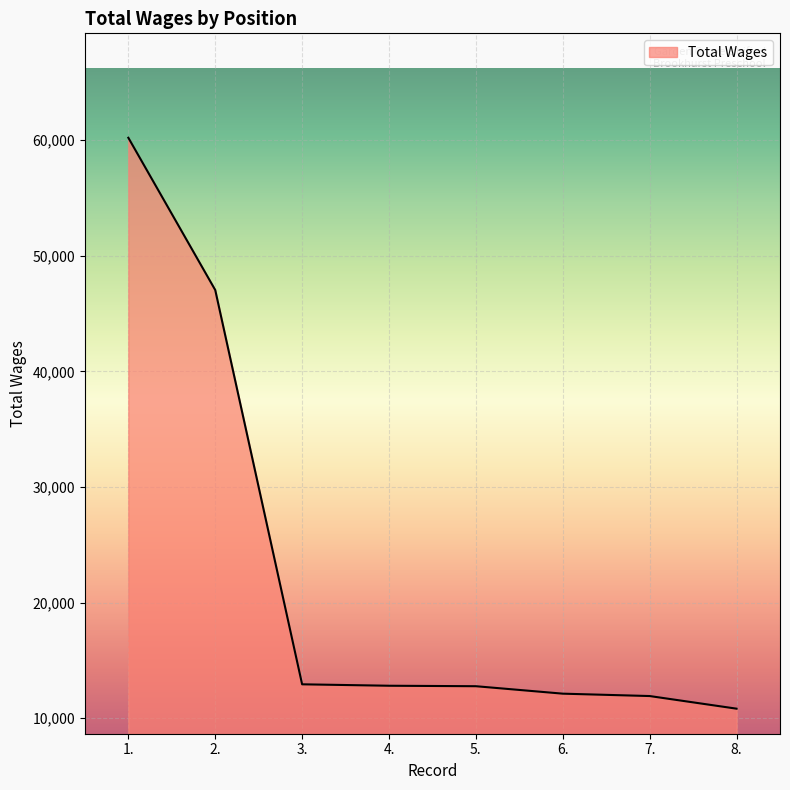

The chart shows a value of 5187 at 5.. True or false?

False